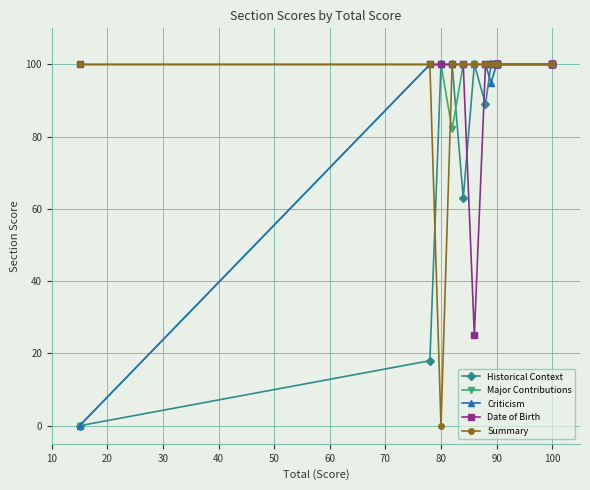

True or false: Date of Birth and Summary intersect in this chart.

False